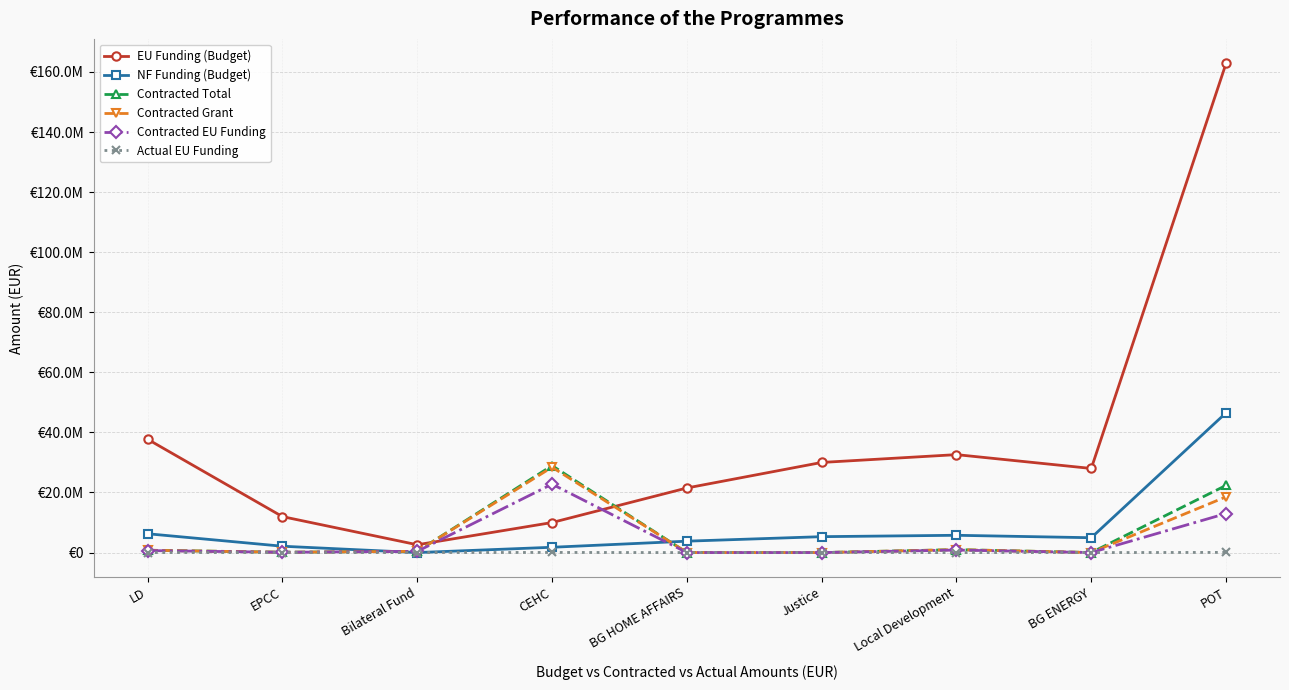

What is the lowest value of the EU Funding (Budget) series?

2602000.2